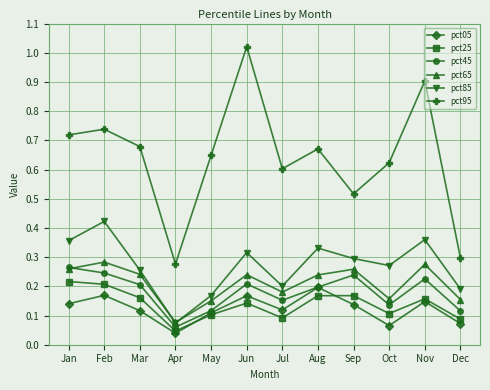

True or false: pct05 has a value of 0.1 at Jan.

True